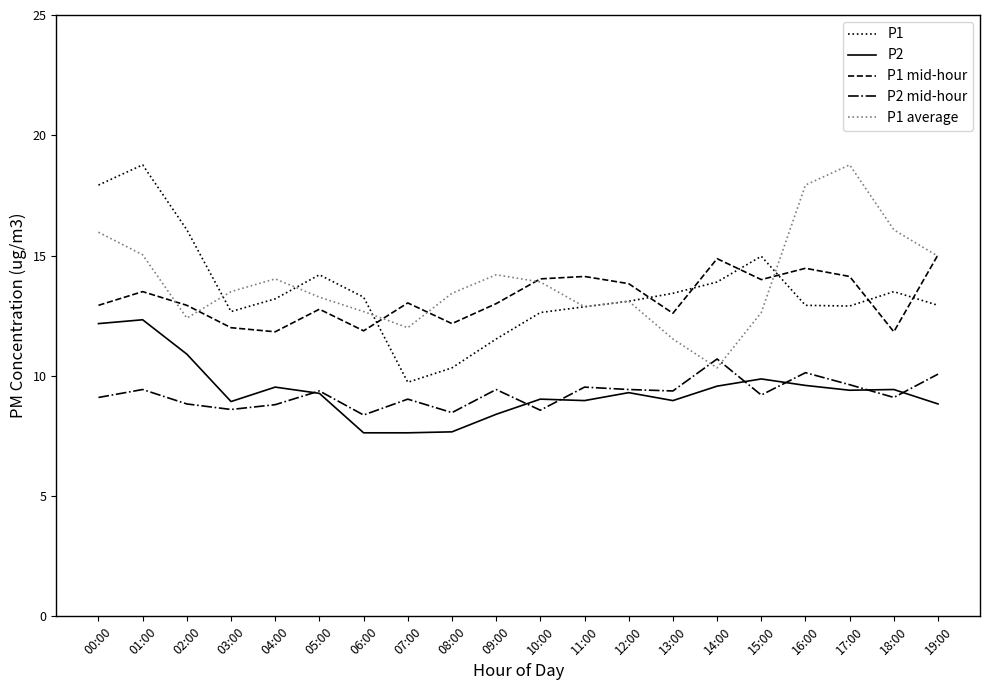

Is the value of P1 at 12:00 greater than the value of P2 at 12:00?

Yes